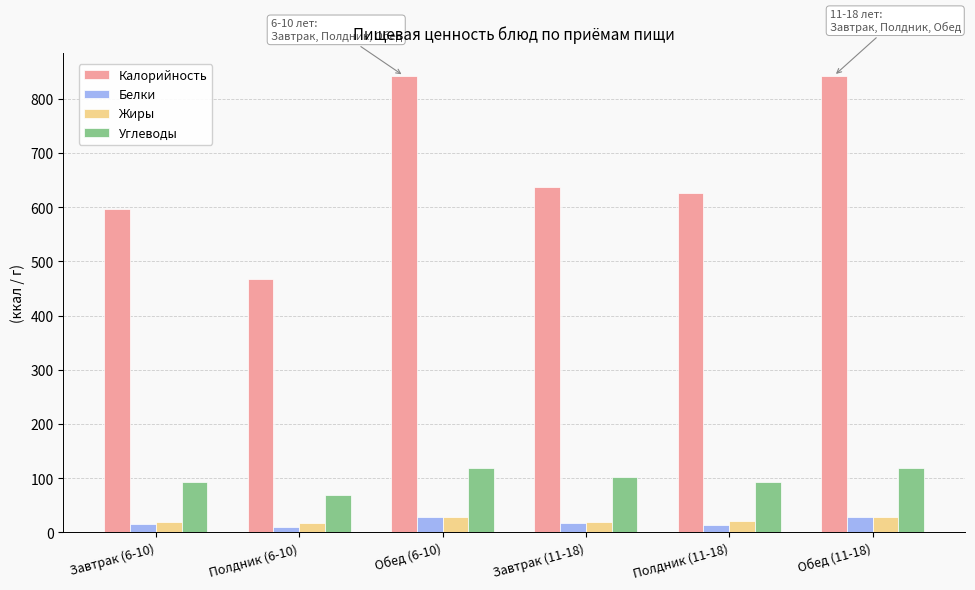

True or false: Белки has a value of 14.1 at Полдник (11-18).

True